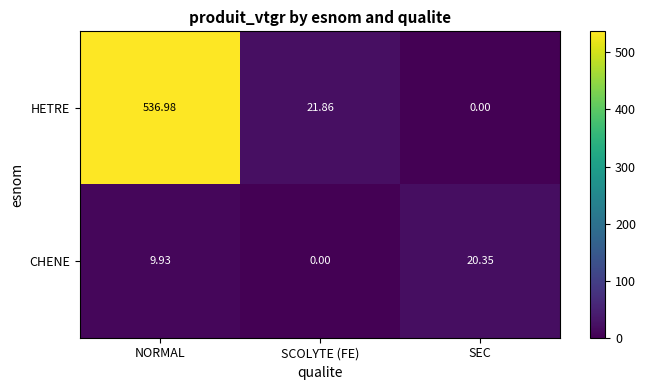

What is the total value across all series at SCOLYTE (FE)?

21.9